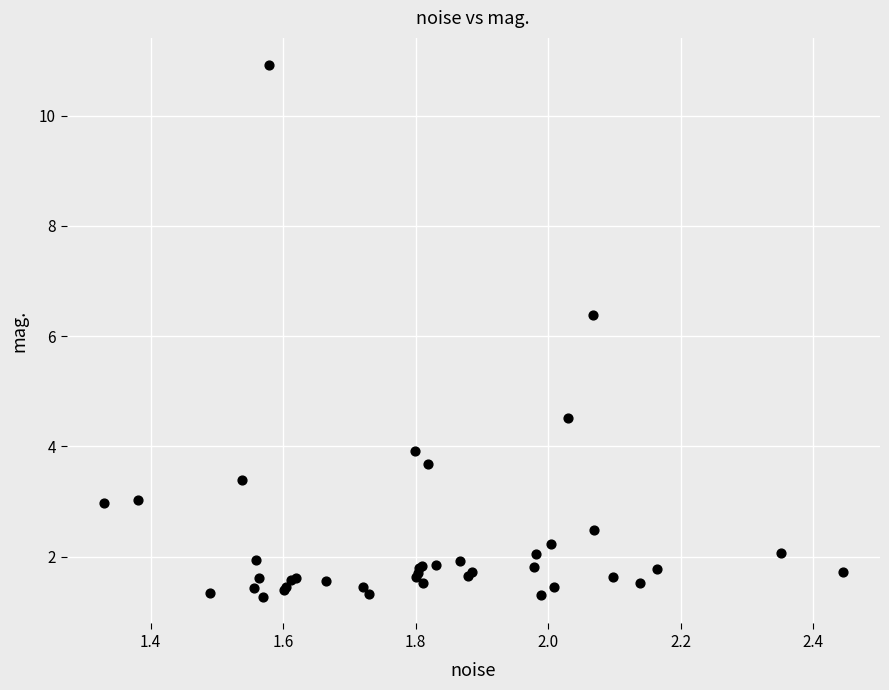

What Y value in the scatter plot is closest to 6?

6.4